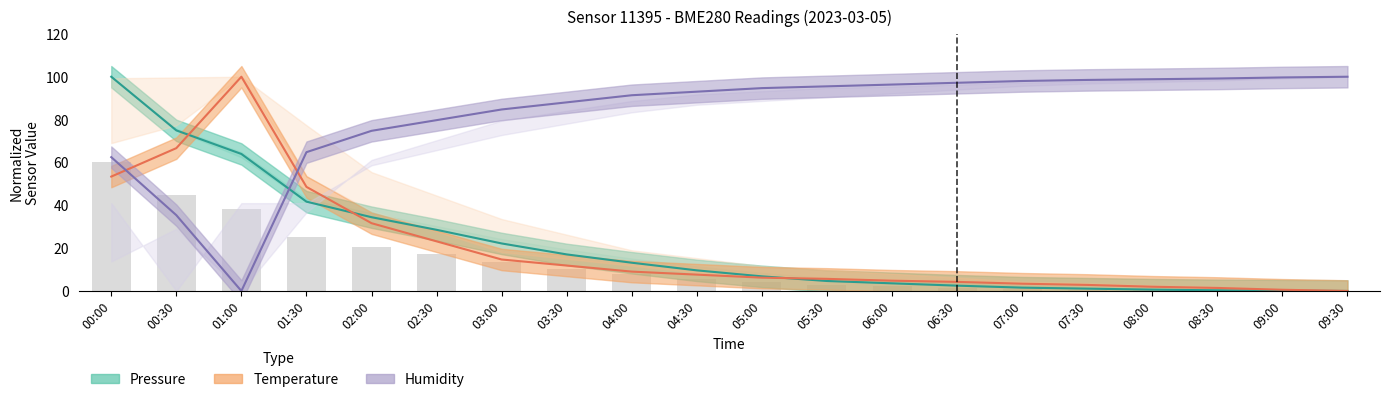

How many groups of bars are there?

20